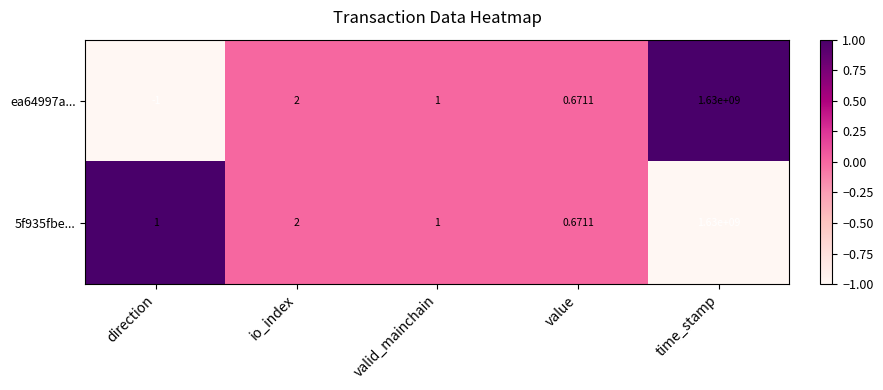

Is the value of 5f935fbe... at io_index greater than the value of ea64997a... at value?

Yes